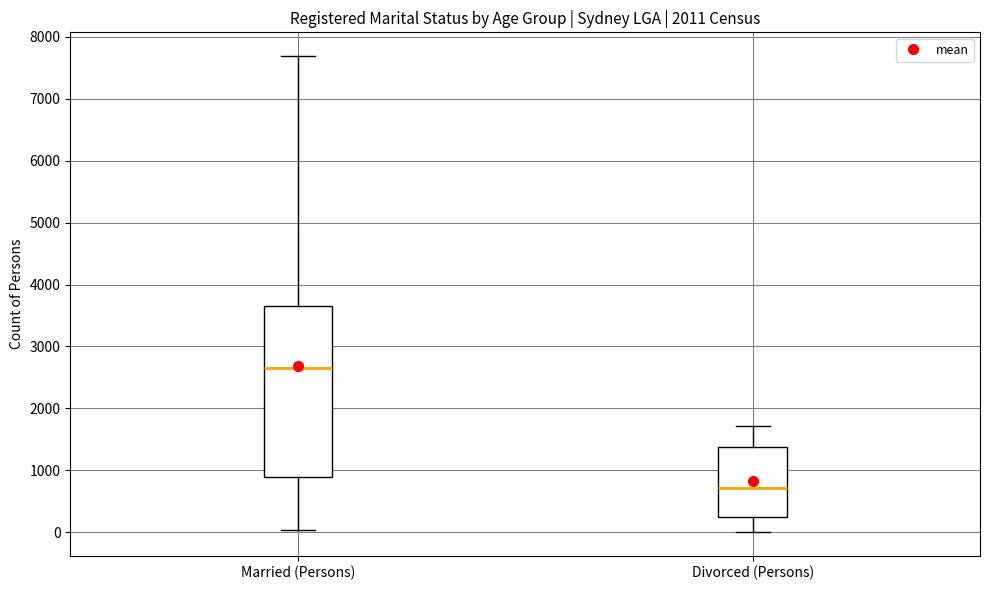

Reading left to right, transcribe this box plot: for each box, give where its median line is, the range the box spans, and where its two whiskers end, as read against the y-axis. The values are not printed on the chart, so give them approximately, as read against the axis.

Married (Persons): median 2600, box 900 to 3700, whiskers 0 to 7700
Divorced (Persons): median 700, box 300 to 1400, whiskers 0 to 1700